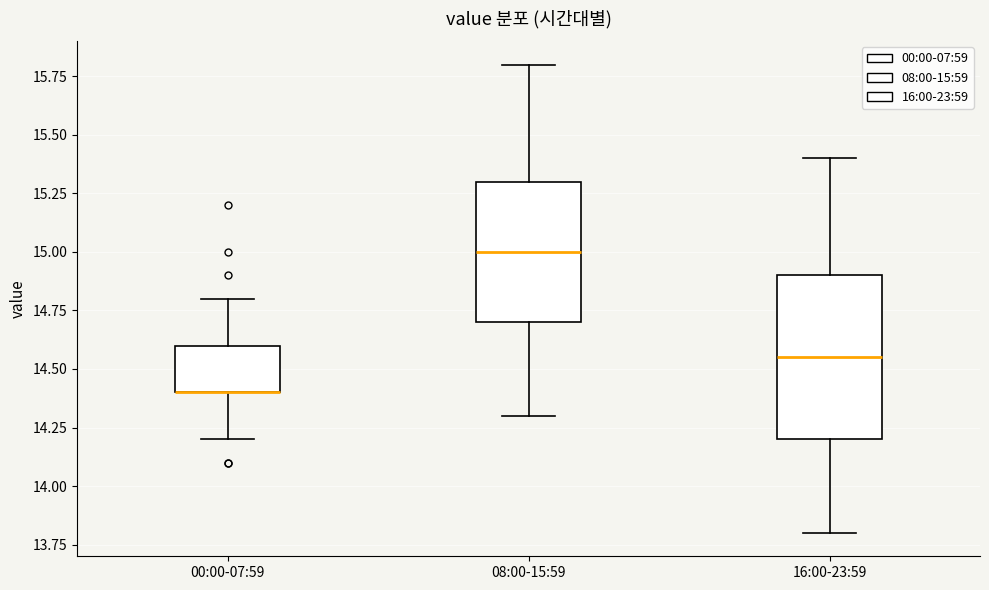

Reading left to right, transcribe this box plot: for each box, give where its median line is, the range the box spans, and where its two whiskers end, as read against the y-axis. The values are not printed on the chart, so give them approximately, as read against the axis.

00:00-07:59: median 14.40 (drawn on the box's lower edge), box 14.40 to 14.60, whiskers 14.20 to 14.80
08:00-15:59: median 15.00, box 14.70 to 15.30, whiskers 14.30 to 15.80
16:00-23:59: median 14.55, box 14.20 to 14.90, whiskers 13.80 to 15.40